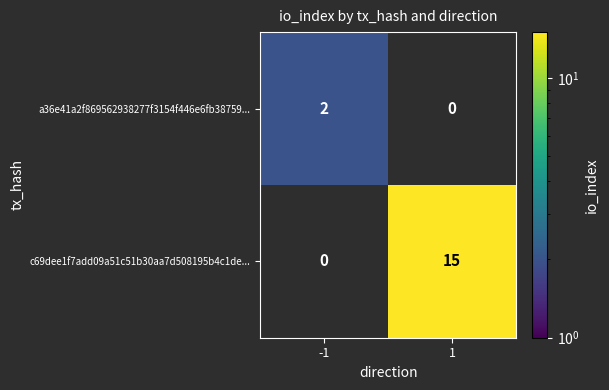

Which category has the lowest value across all series?

-1